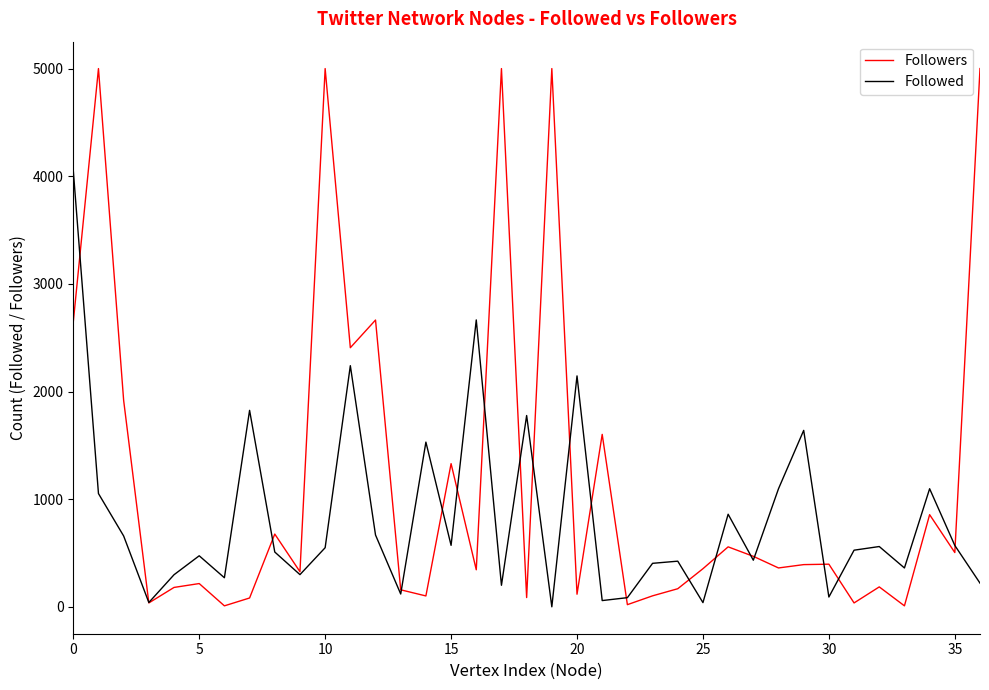

Rank the series by their maximum value, from highest to lowest.

Followers, Followed